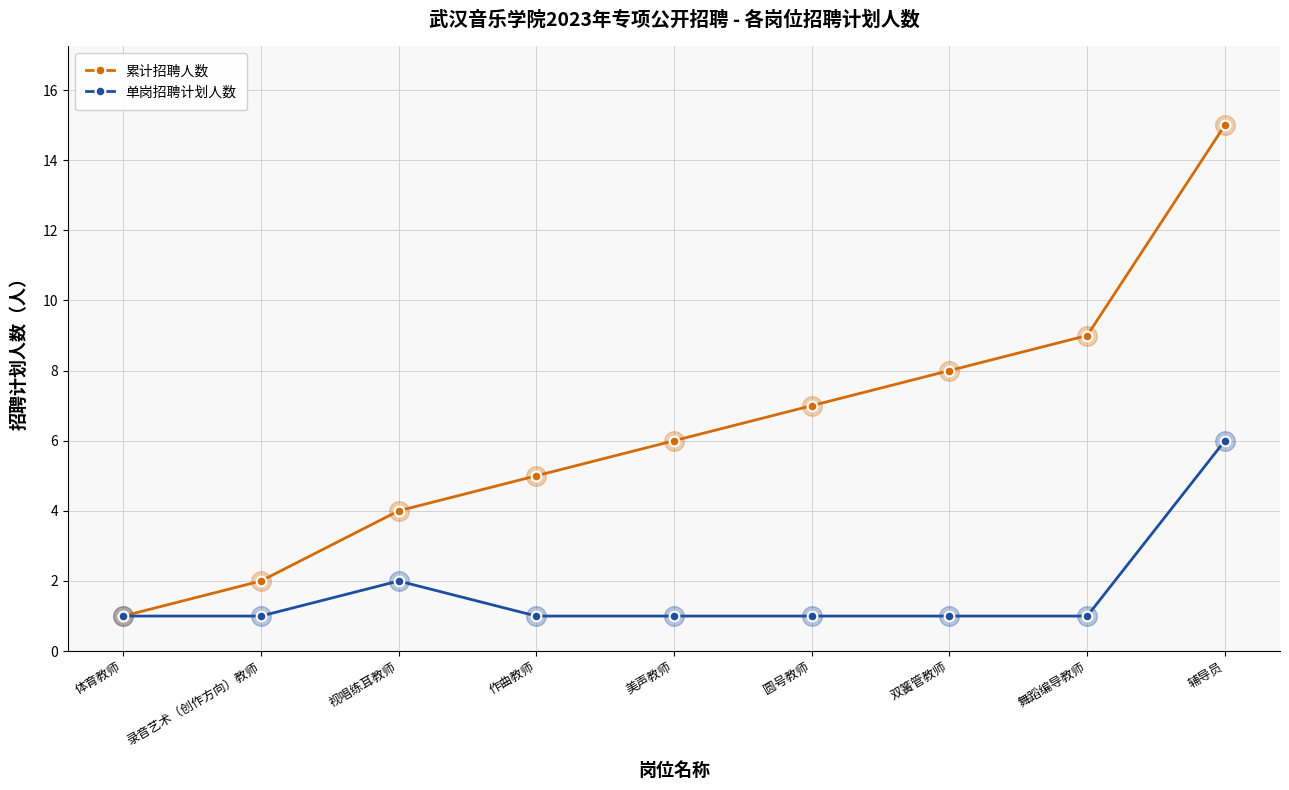

What is the total value across all series at 作曲教师?

6